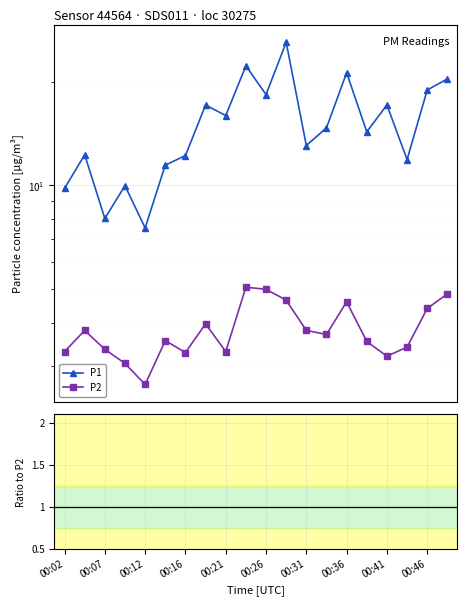

What is the difference between the P1 values at 00:16 and 00:41?

4.9